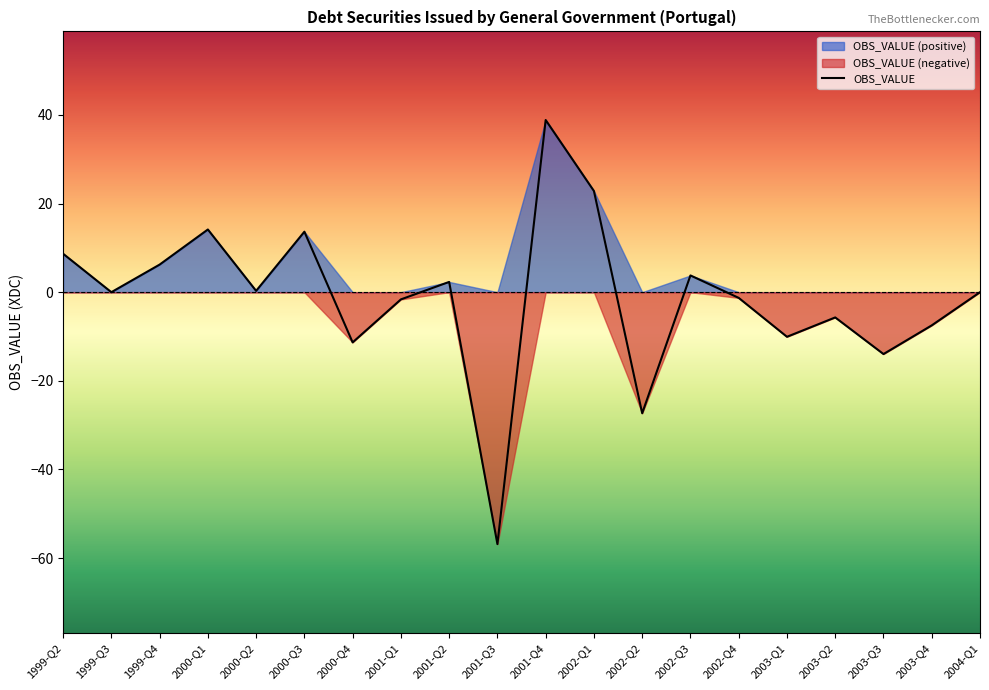

Reading right to left, what are all the values shown in this chart?

-0.0	-7.5	-14.0	-5.7	-10.1	-1.3	3.8	-27.3	22.8	38.9	-56.9	2.3	-1.6	-11.3	13.7	0.3	14.1	6.2	-0.0	8.7